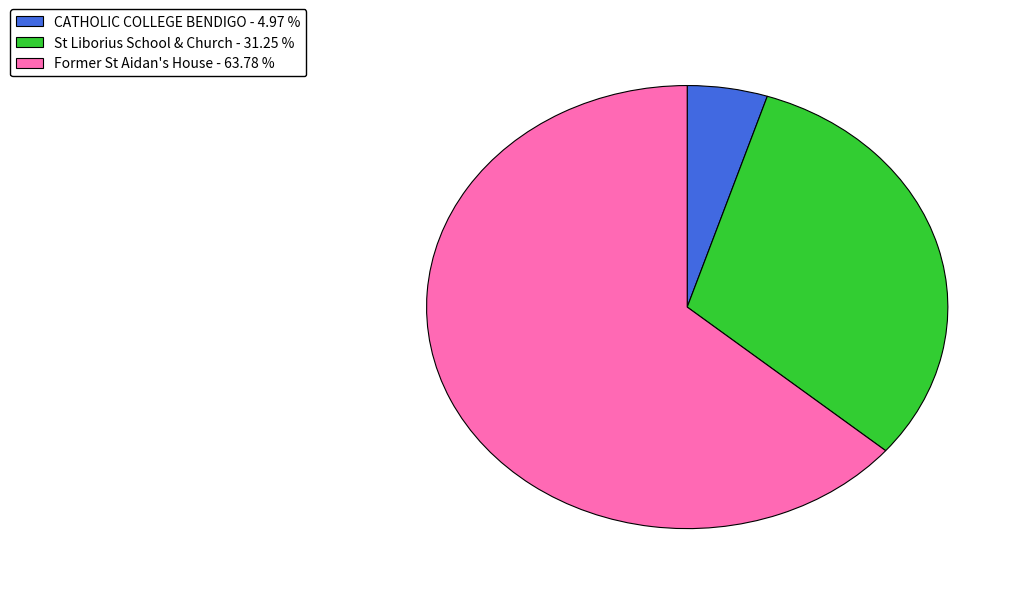

Which category accounts for the majority?

Former St Aidan's House